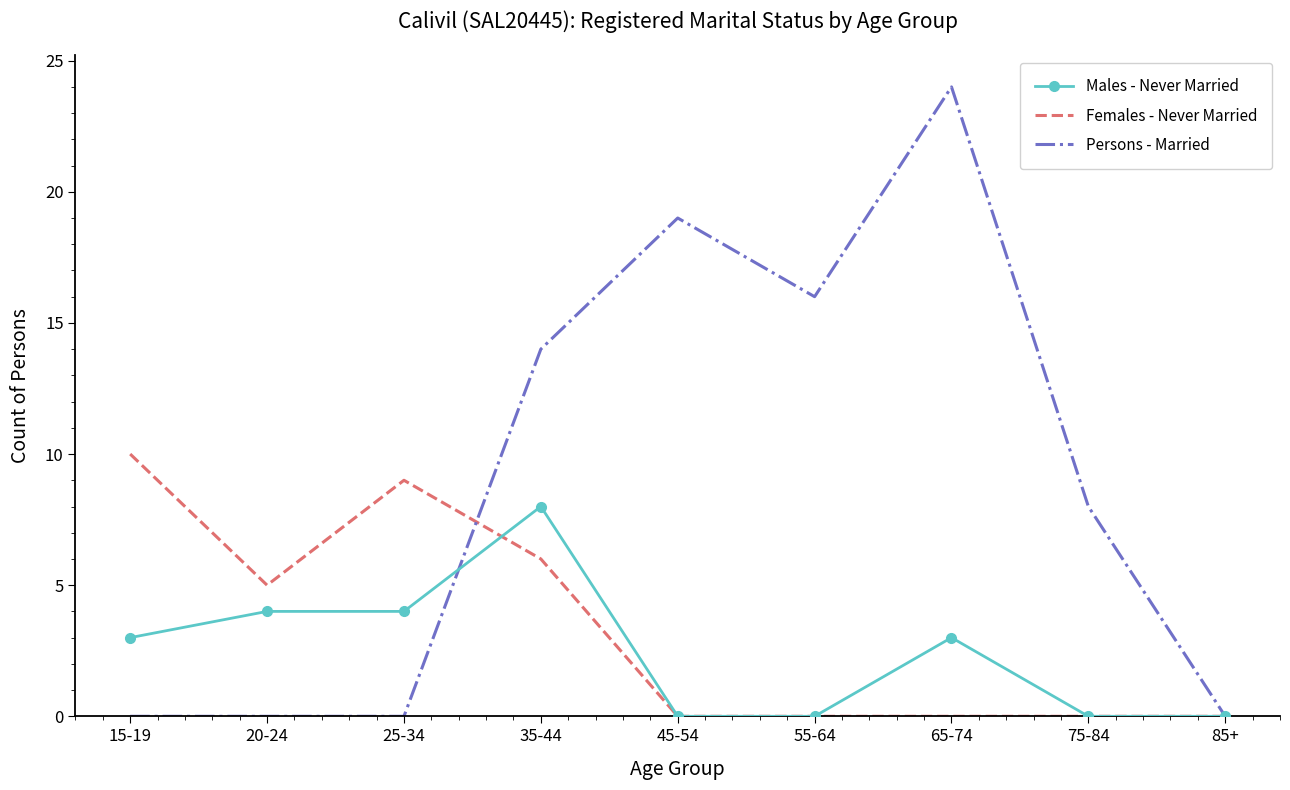

What is the sum of all Females - Never Married values?

30